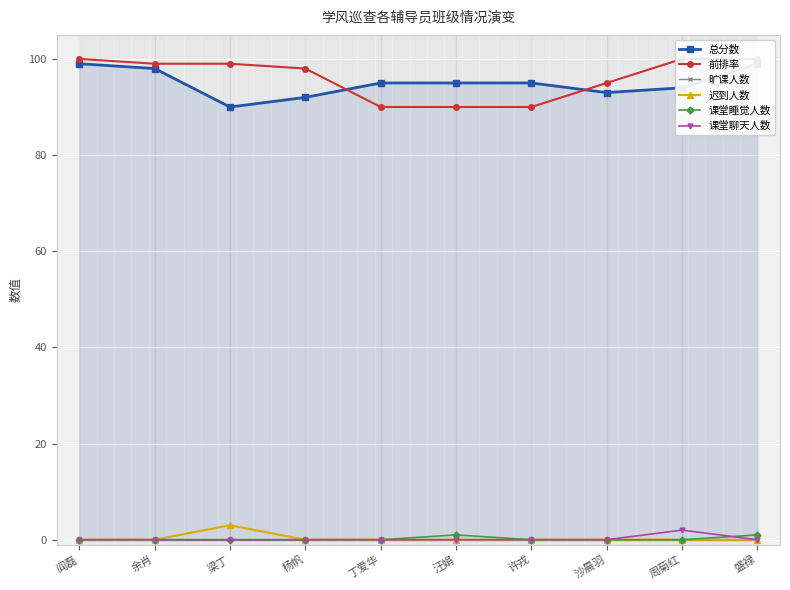

Rank the categories by 课堂聊天人数 value from highest to lowest.

周菊红, 阎磊, 余肖, 梁丁, 杨帆, 丁爱华, 汪娟, 许戎, 沙晨羽, 盛禄